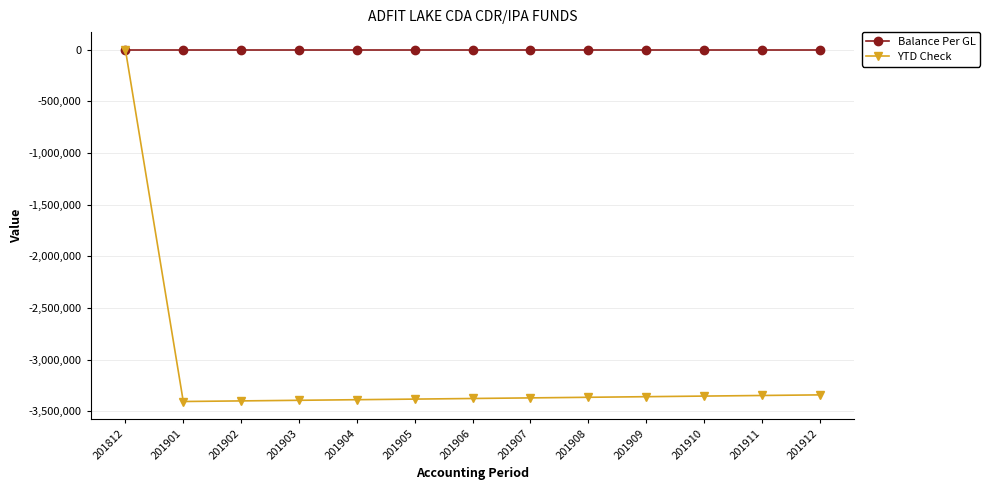

What is the minimum value shown in the chart?

-3406666.7